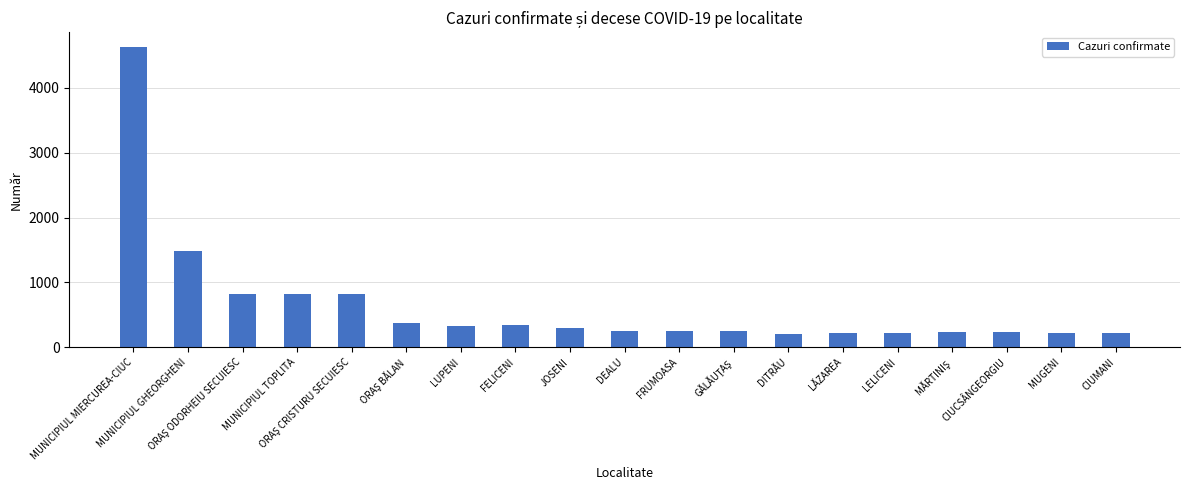

Is it true that the value at CIUCSÂNGEORGIU is 73?

False